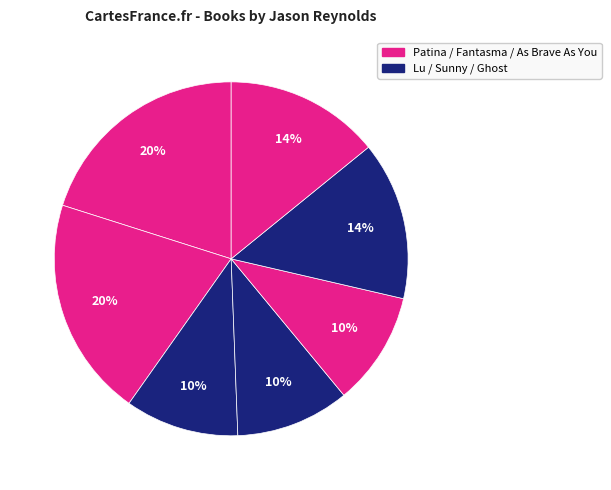

Count the number of slices in the pie.

7